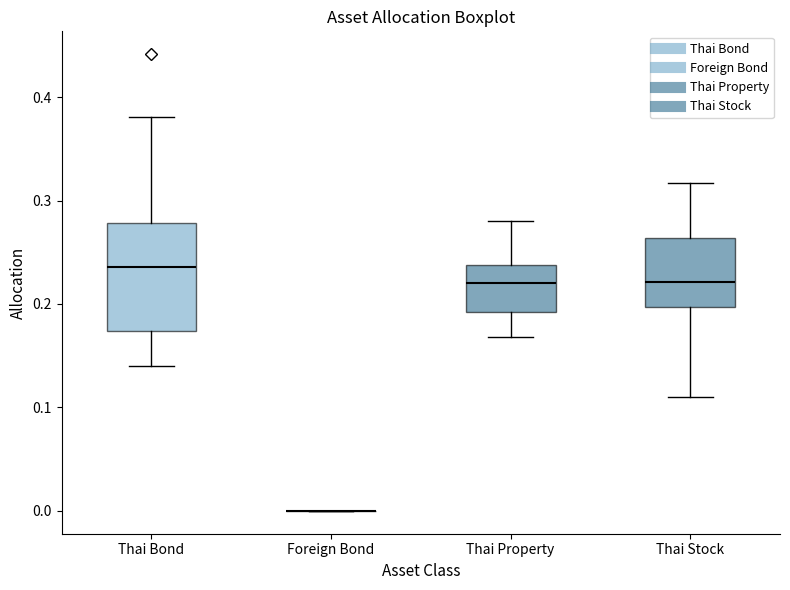

Reading left to right, read every box against the y-axis: the position of its median line, the range the box covers, and the ends of its whiskers. The values are not printed on the chart, so give them approximately, as read against the axis.

Thai Bond: median 0.24, box 0.17 to 0.28, whiskers 0.14 to 0.38
Foreign Bond: box collapsed to a line at 0.00, whiskers 0.00 to 0.00
Thai Property: median 0.22, box 0.19 to 0.24, whiskers 0.17 to 0.28
Thai Stock: median 0.22, box 0.20 to 0.26, whiskers 0.11 to 0.32